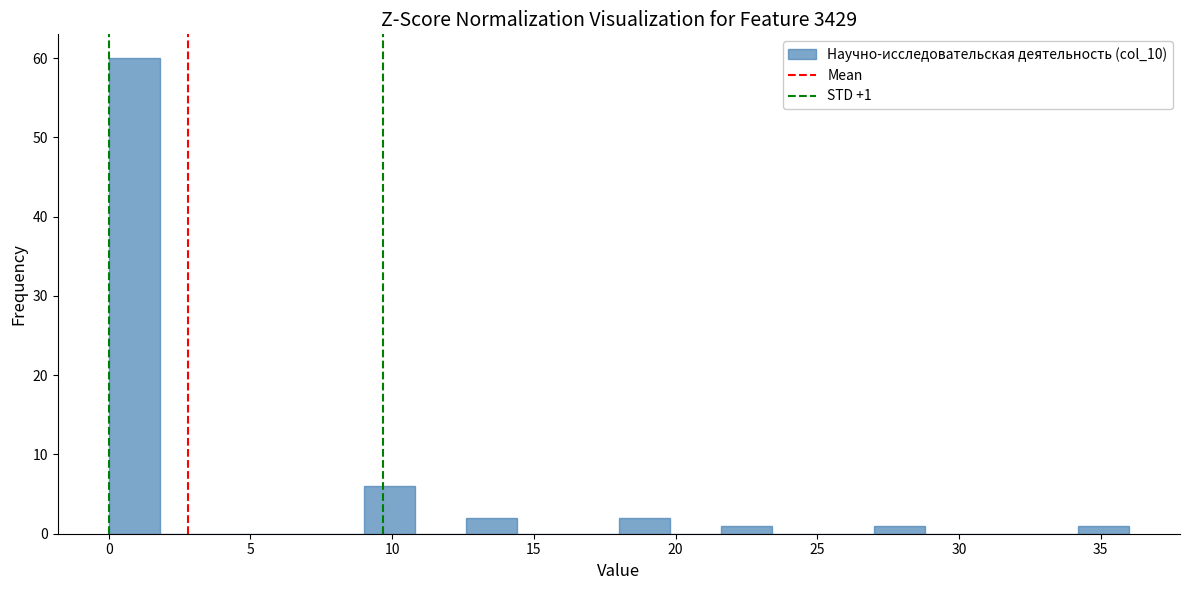

Read against the x-axis, roughly where is the centre of the tallest bar?

1.0